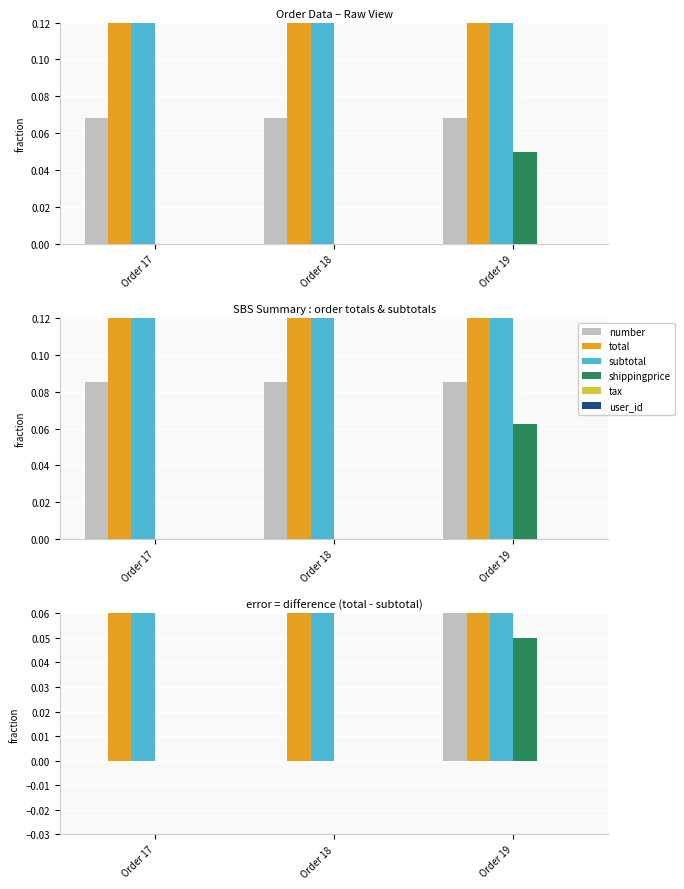

What is the maximum value shown in the chart?

500.0